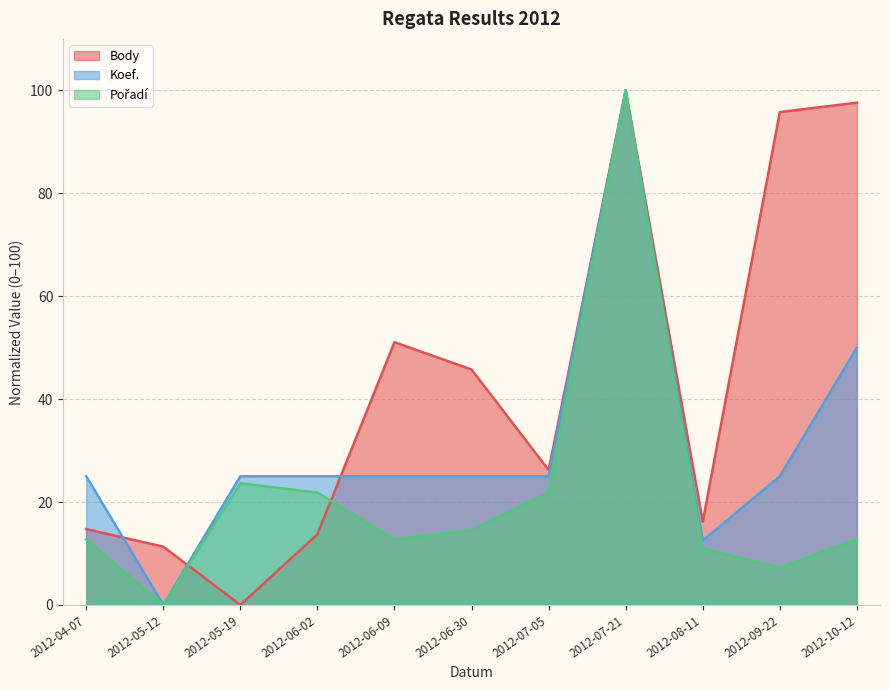

Reading right to left, list all the values displayed in this chart.

Body: 97.6	95.8	16.2	100.0	26.2	45.7	51.1	13.7	0.0	11.3	14.7
Koef.: 50.0	25.0	12.5	100.0	25.0	25.0	25.0	25.0	25.0	0.0	25.0
Pořadí: 12.7	7.3	10.9	100.0	21.8	14.5	12.7	21.8	23.6	0.0	12.7